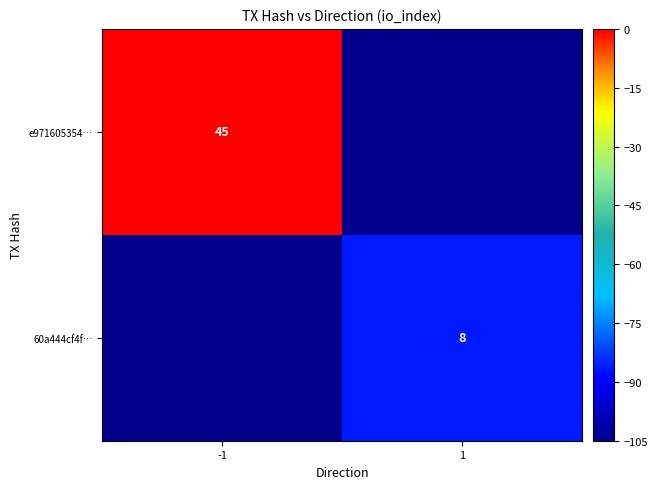

The value of e971605354… at -1 is 29. True or false?

False